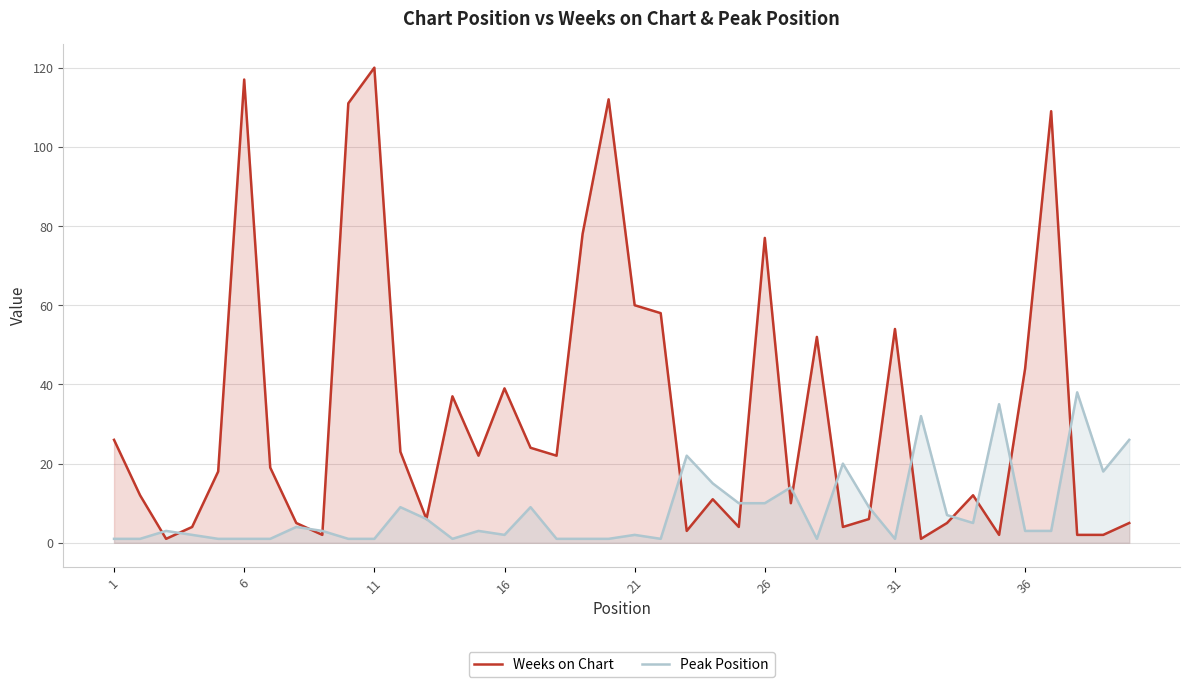

Does the chart display data point markers on the line(s)?

No